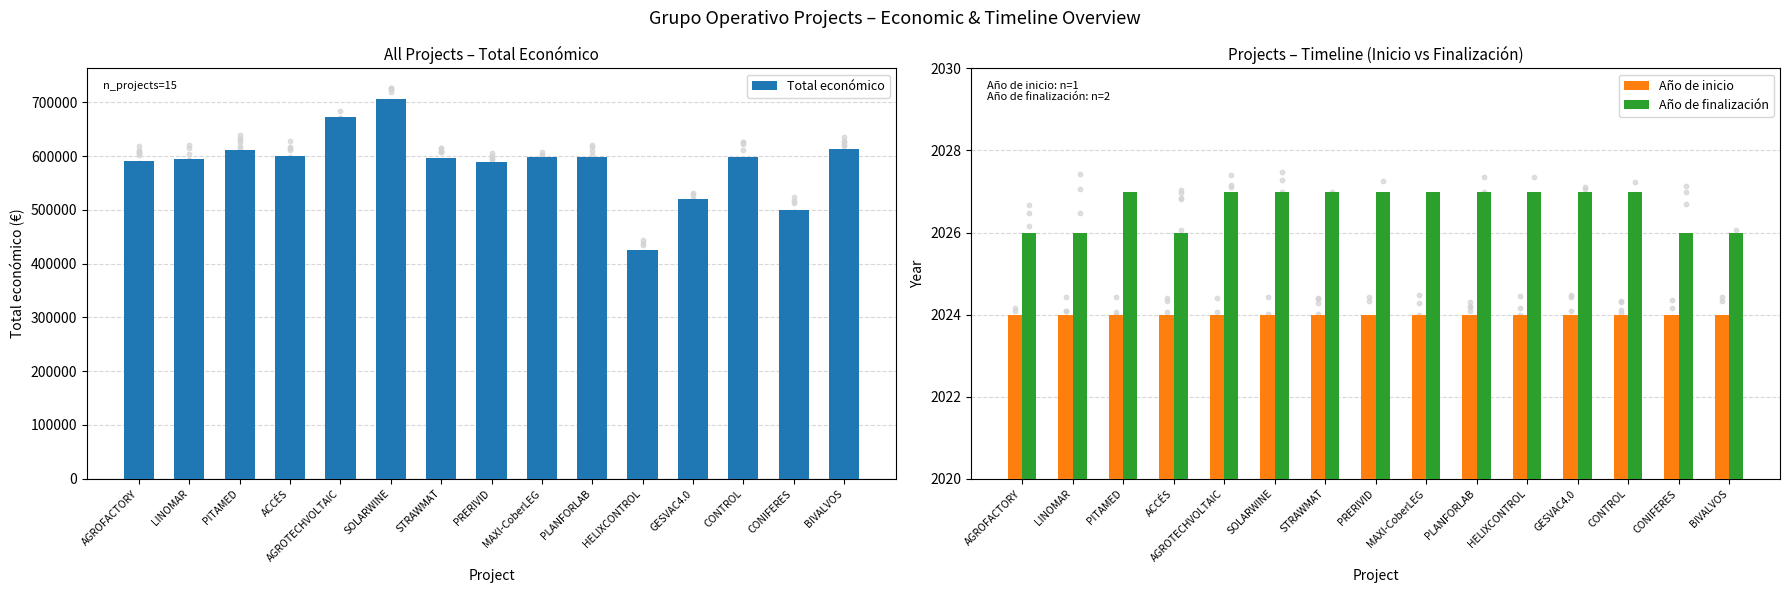

Which series contains the lowest Y value?

Año de inicio